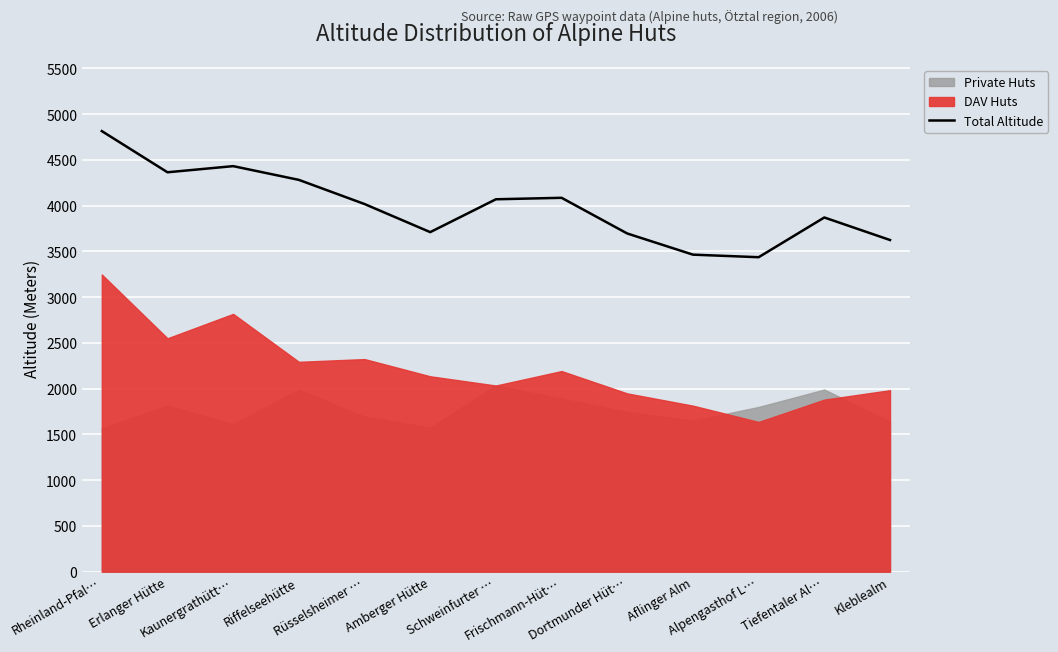

What is the average value?

3989